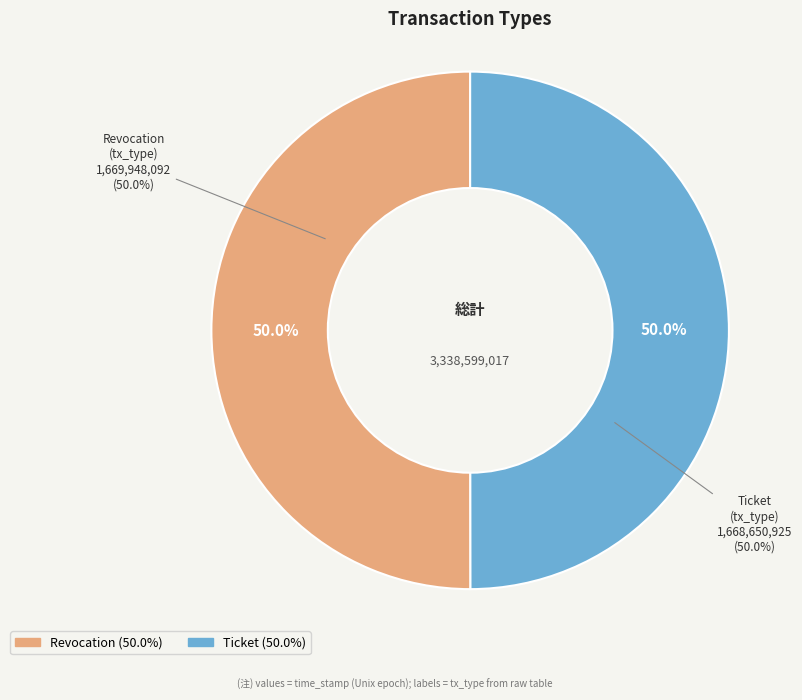

How much of the chart is everything except Ticket?

50.0%